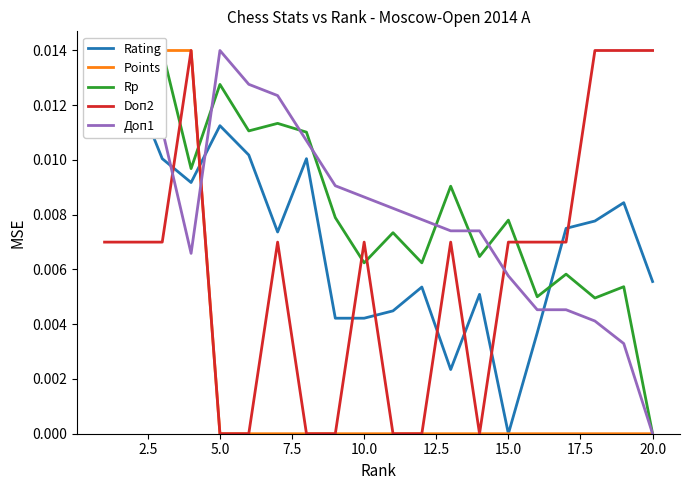

After their last crossing, which series has the higher values: Points or Rating?

Rating